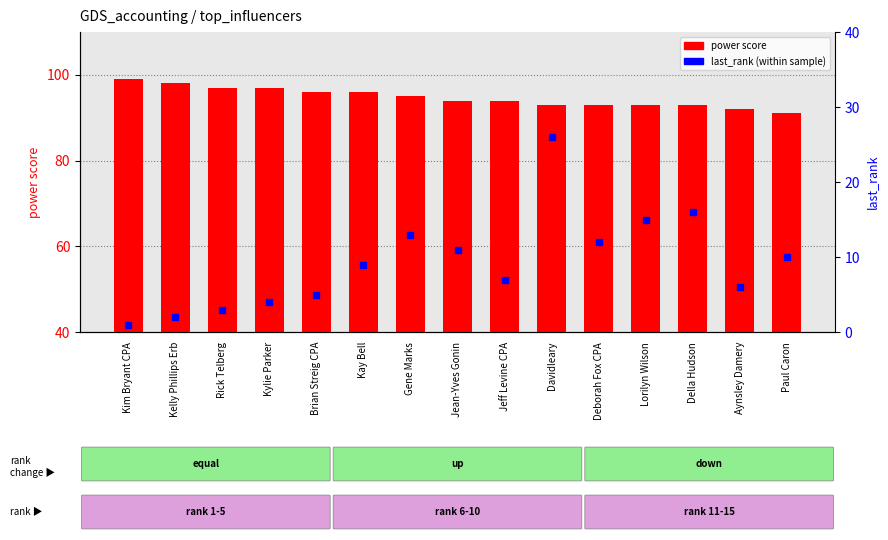

Which series reaches the minimum Y coordinate?

last_rank (percentile rank within sample)